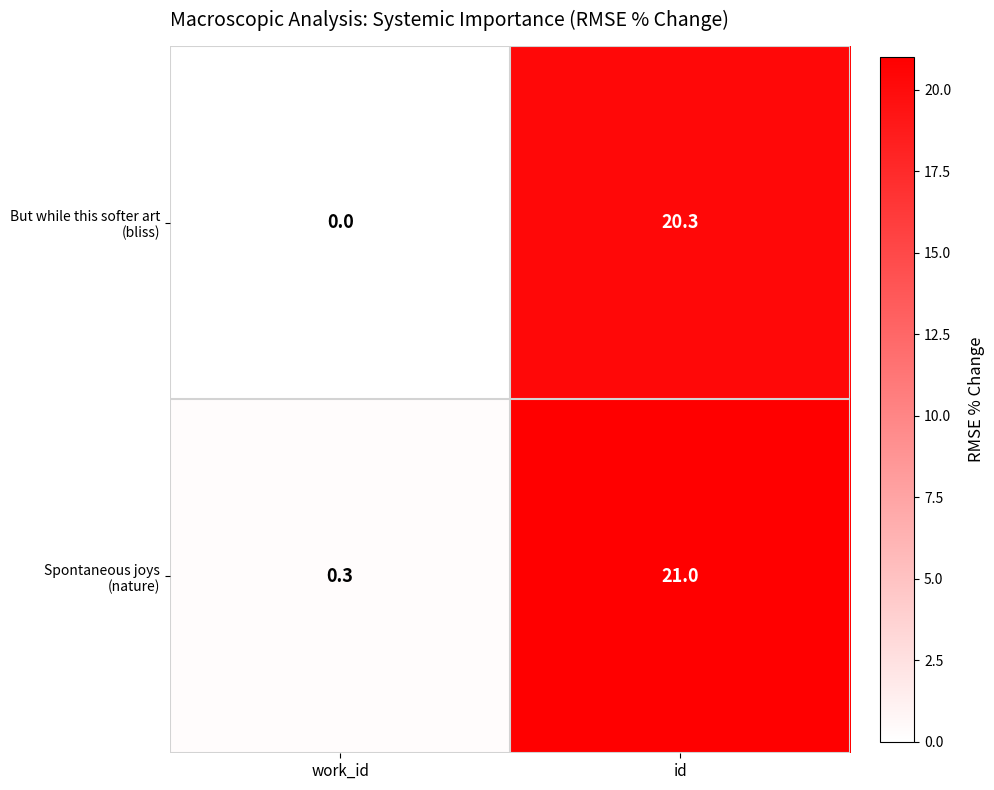

What is the total value across all series at work_id?

0.3